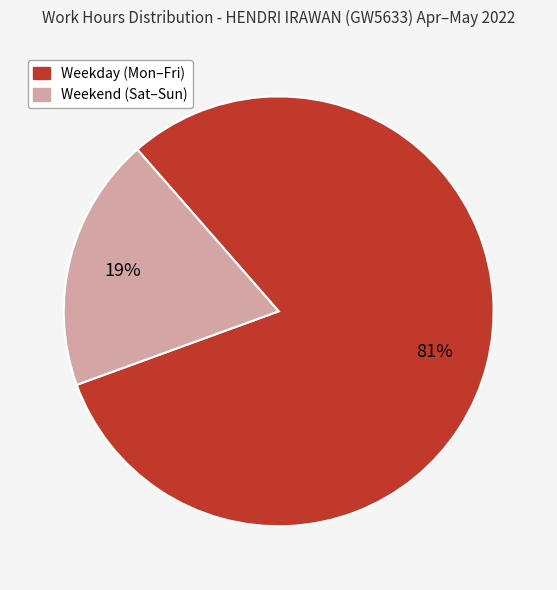

To the nearest percent, what is the average slice percentage?

50%